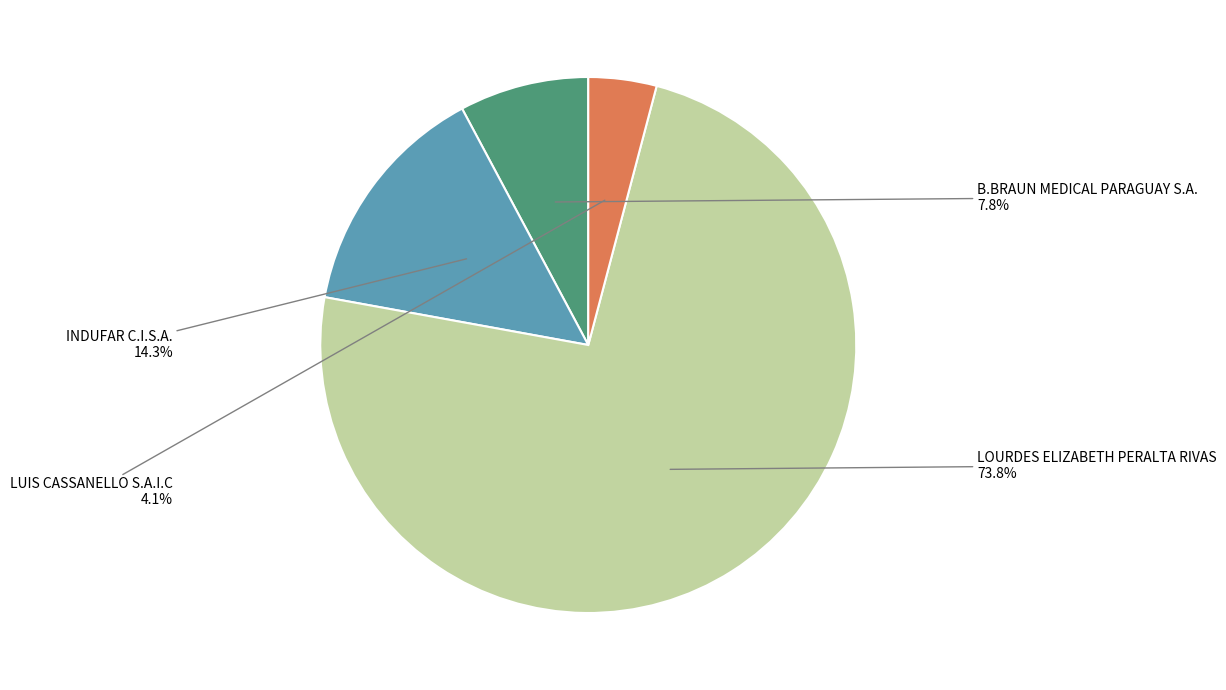

Count the number of slices in the pie.

4